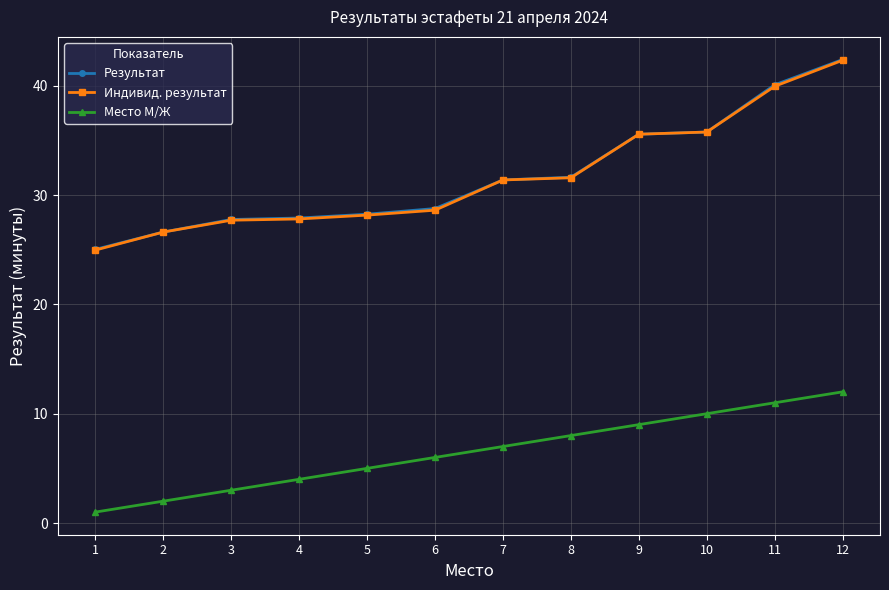

Is this an area chart (filled region under the line)?

No